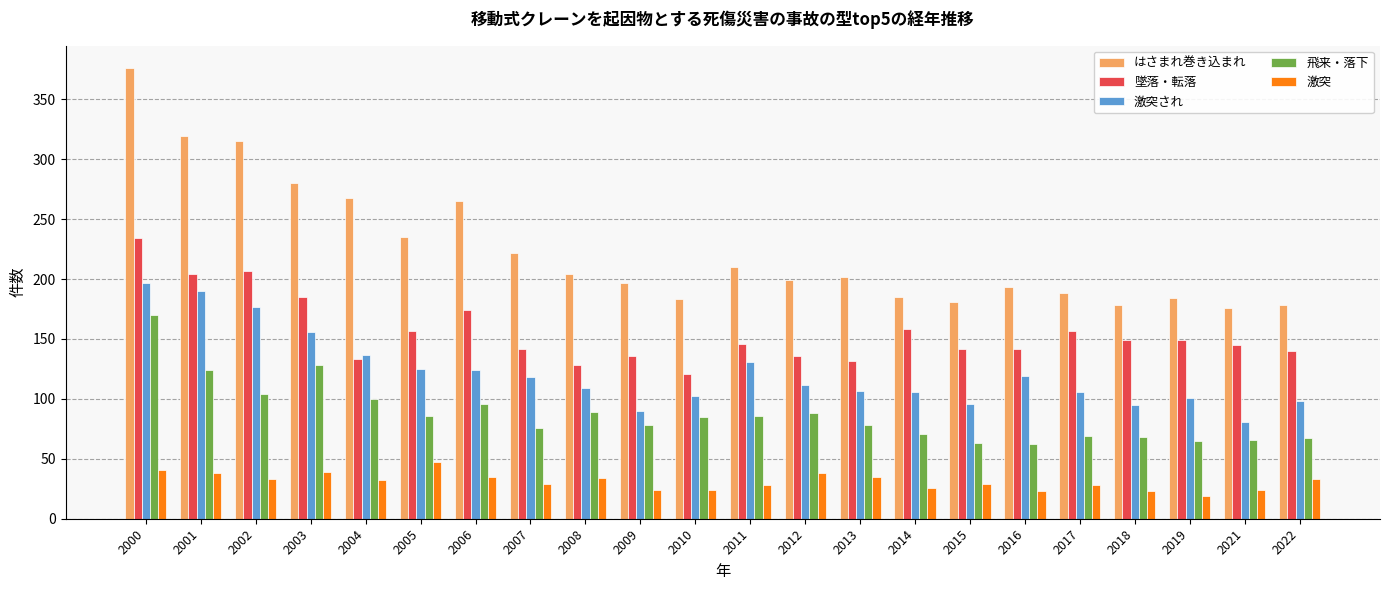

At how many categories does at least one series exceed 93?

22